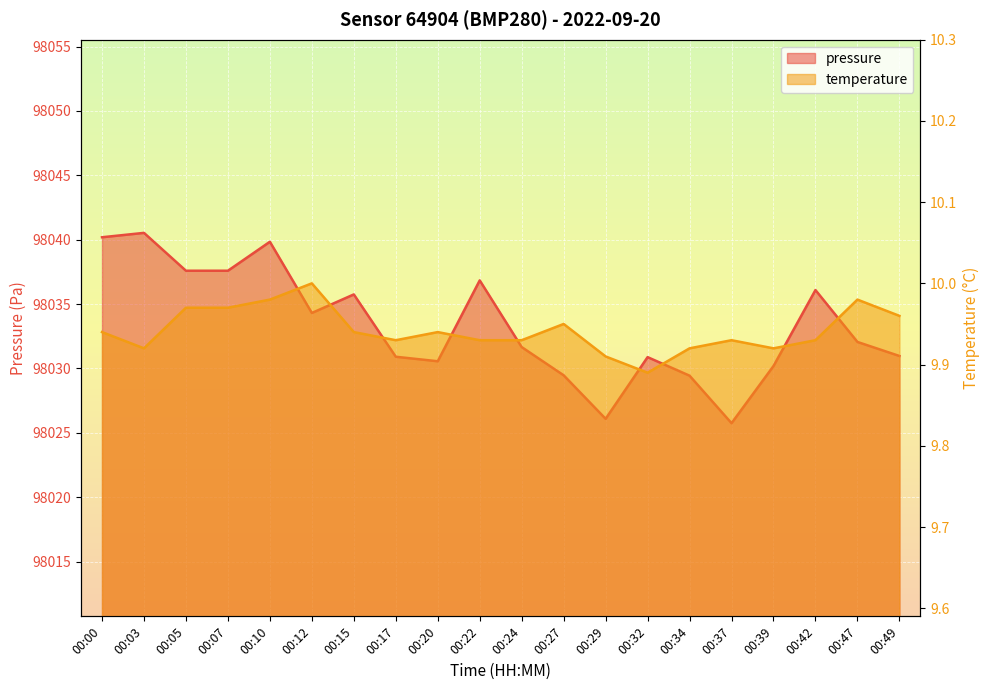

Where is the first local minimum for pressure?

00:12